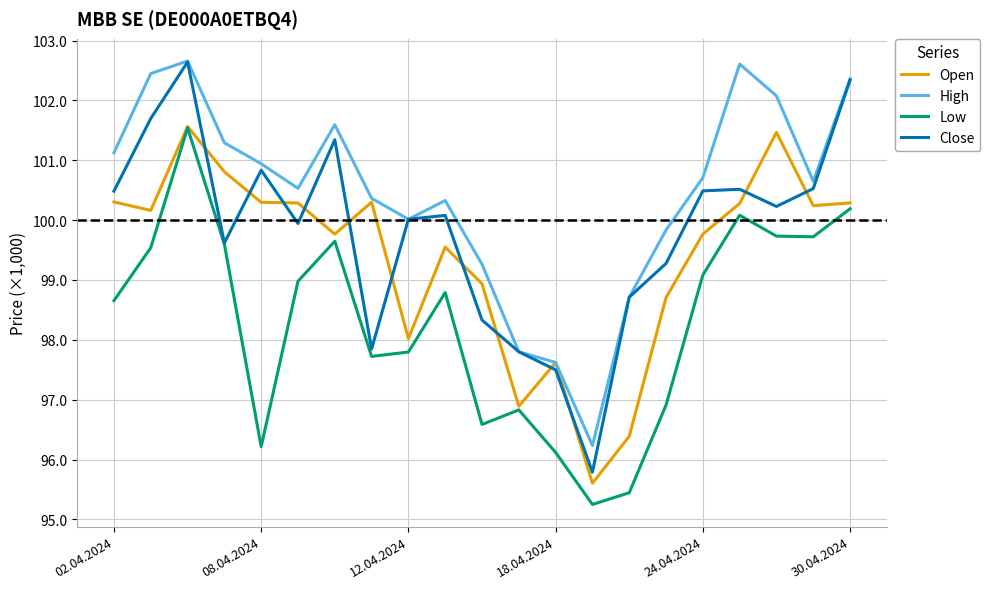

What are all the series names shown in the legend?

Open, High, Low, Close